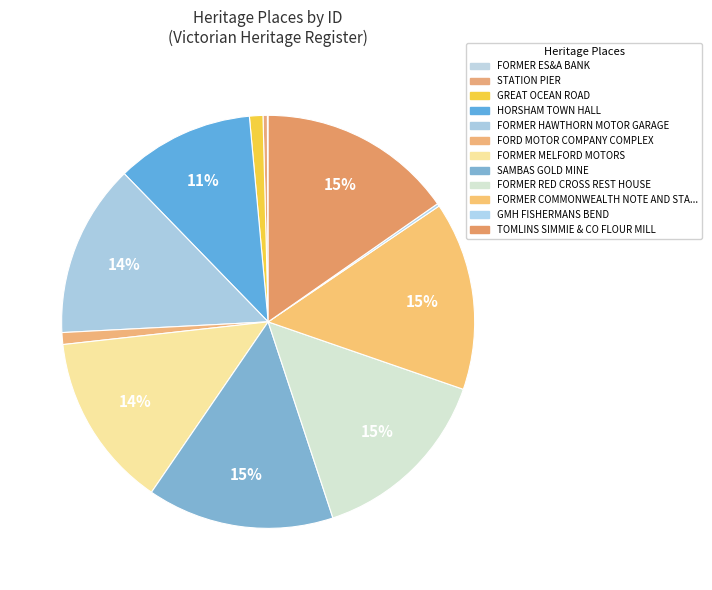

How many segments does this pie chart have?

12